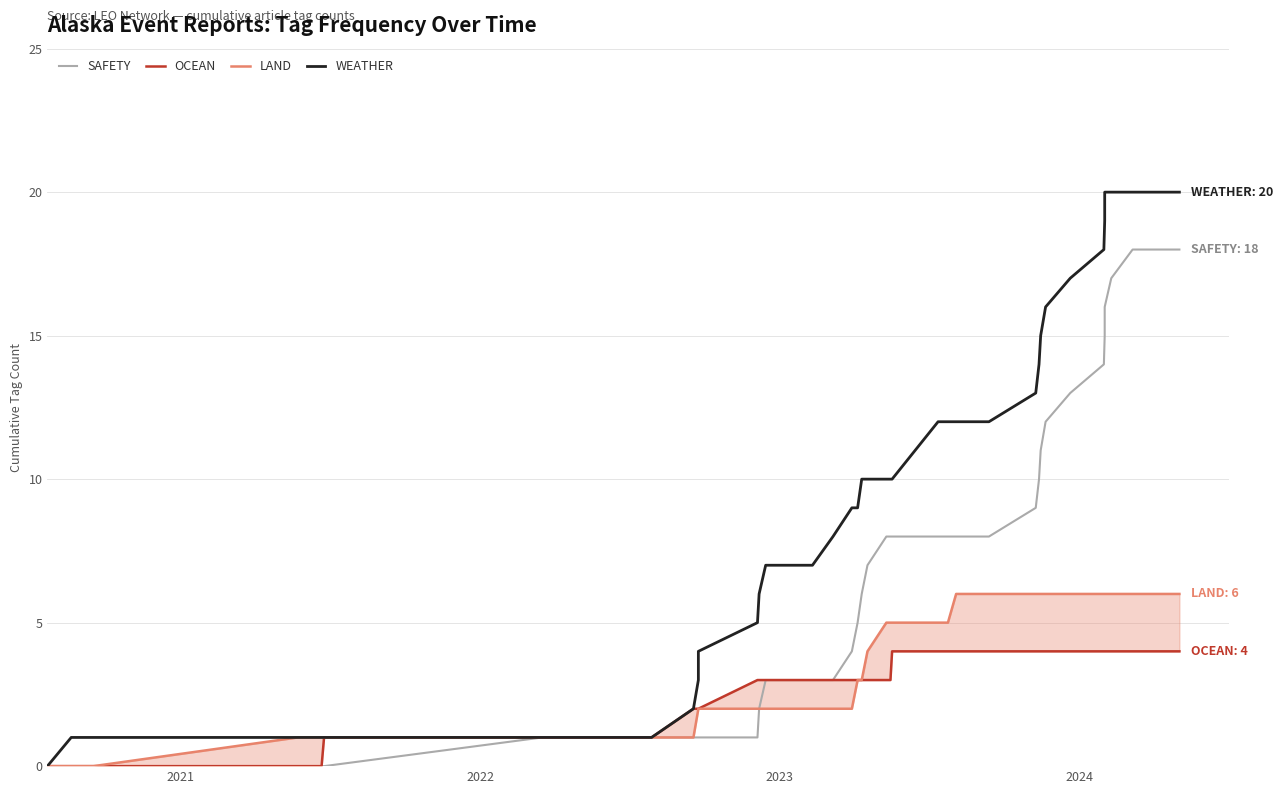

Reading left to right, transcribe all the data shown in this chart.

SAFETY: 0	0	0	0	0	0	0	1	1	1	1	1	1	2	3	3	3	4	5	6	7	8	8	8	8	8	8	8	8	9	10	11	12	13	14	15	16	17	18	18
OCEAN: 0	0	0	0	0	0	1	1	1	2	2	2	3	3	3	3	3	3	3	3	3	3	3	4	4	4	4	4	4	4	4	4	4	4	4	4	4	4	4	4
LAND: 0	0	0	1	1	1	1	1	1	1	2	2	2	2	2	2	2	2	3	3	4	5	5	5	5	5	5	6	6	6	6	6	6	6	6	6	6	6	6	6
WEATHER: 0	1	1	1	1	1	1	1	1	2	3	4	5	6	7	7	8	9	9	10	10	10	10	10	11	12	12	12	12	13	14	15	16	17	18	19	20	20	20	20